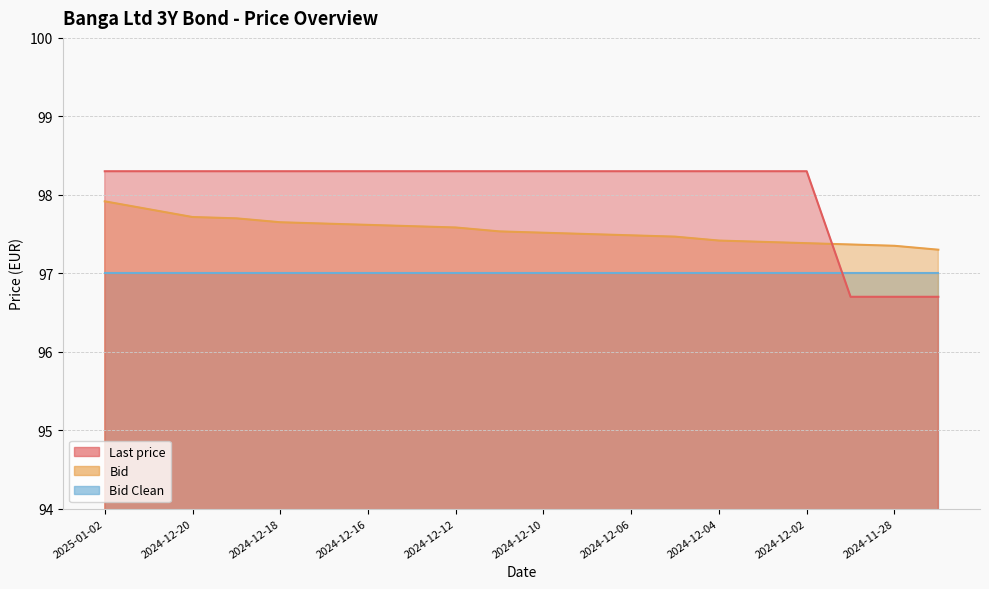

What is the label of the 15th point from the right?

2024-12-17